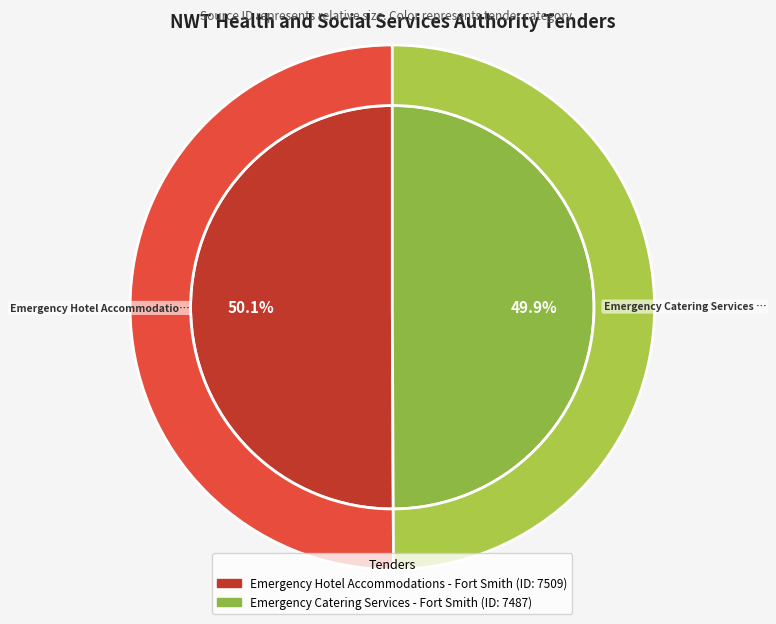

Is Emergency Hotel Accommodations - Fort Smith the majority of the pie?

Yes